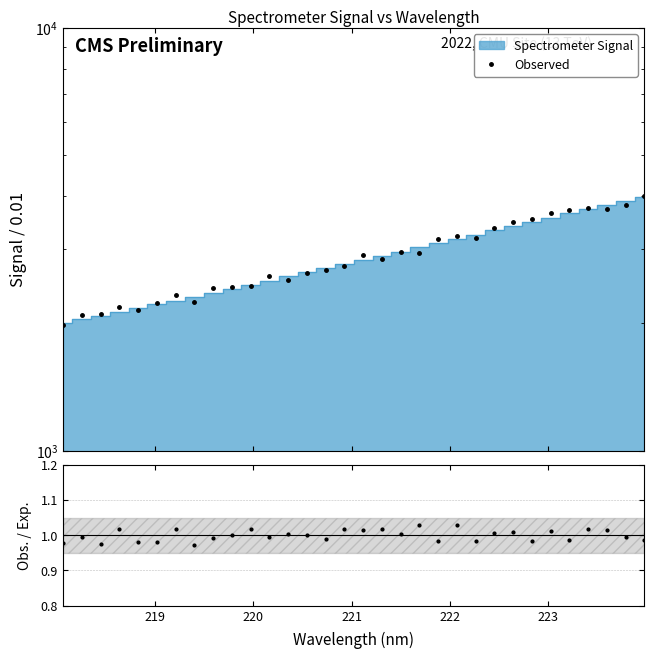

How many lines are shown in the chart?

2